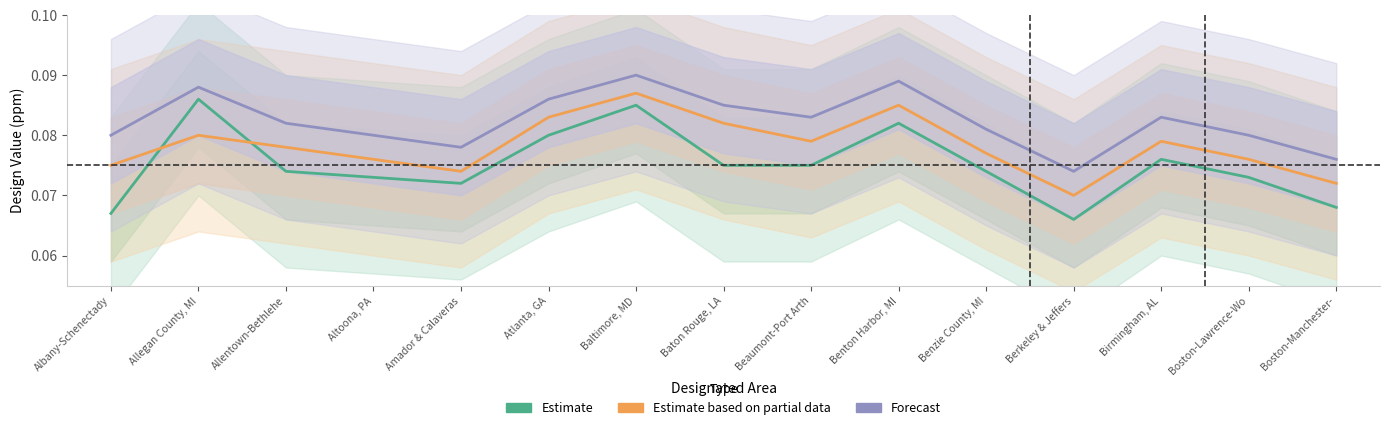

What is the label of the 12th point from the left?

Berkeley & Jeffers